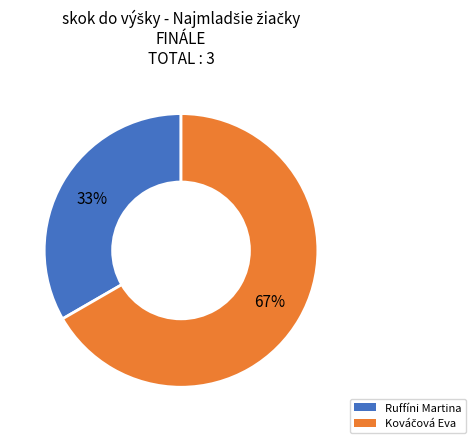

To the nearest percent, what is the average slice percentage?

50%